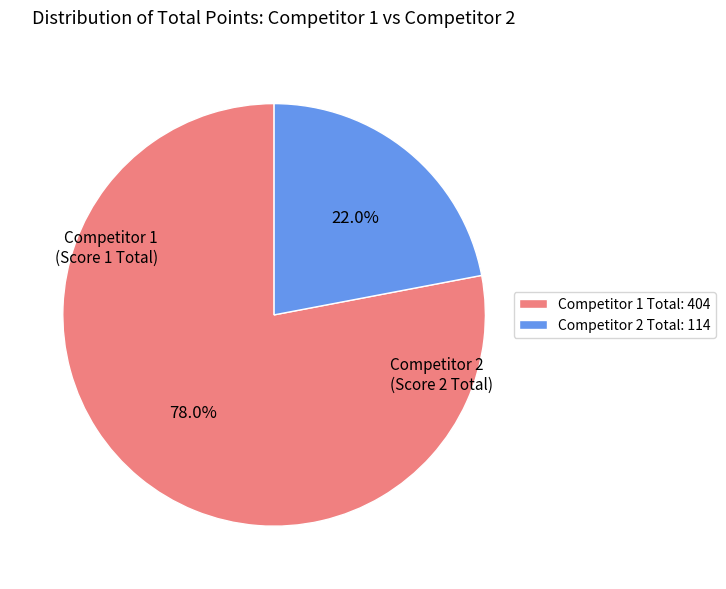

Is Competitor 2 Total: 114 the majority of the pie?

No